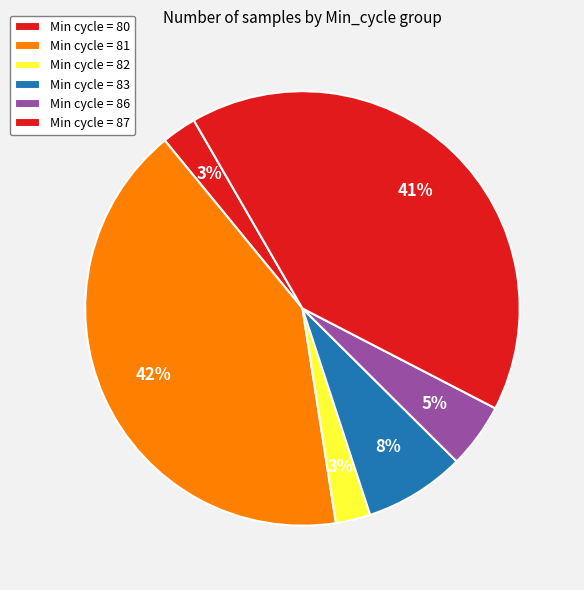

How many slices are in this pie chart?

6